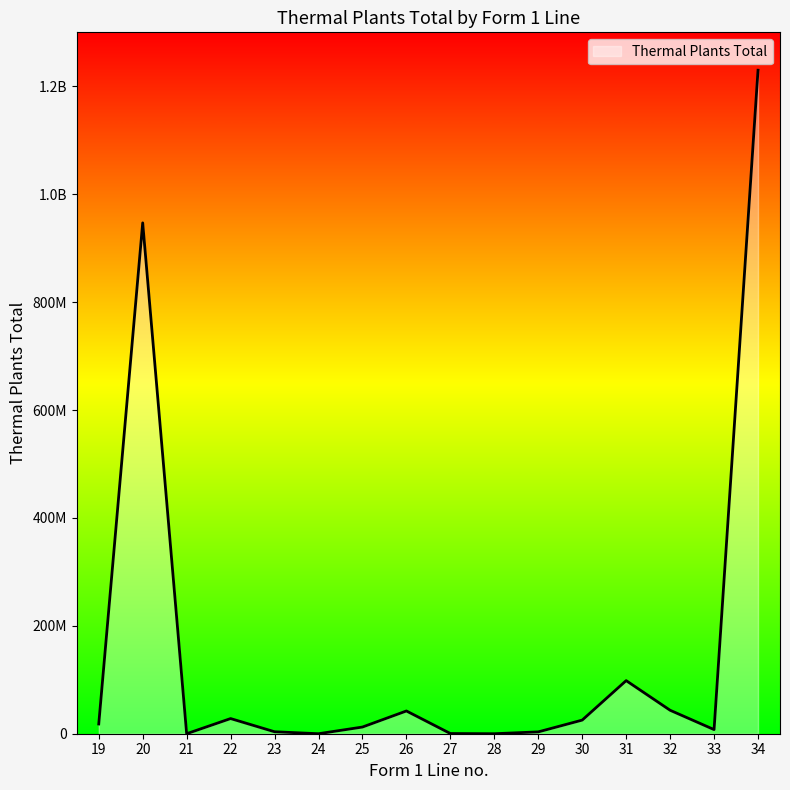

How many points are lower than both their immediate neighbors (excluding endpoints)?

4